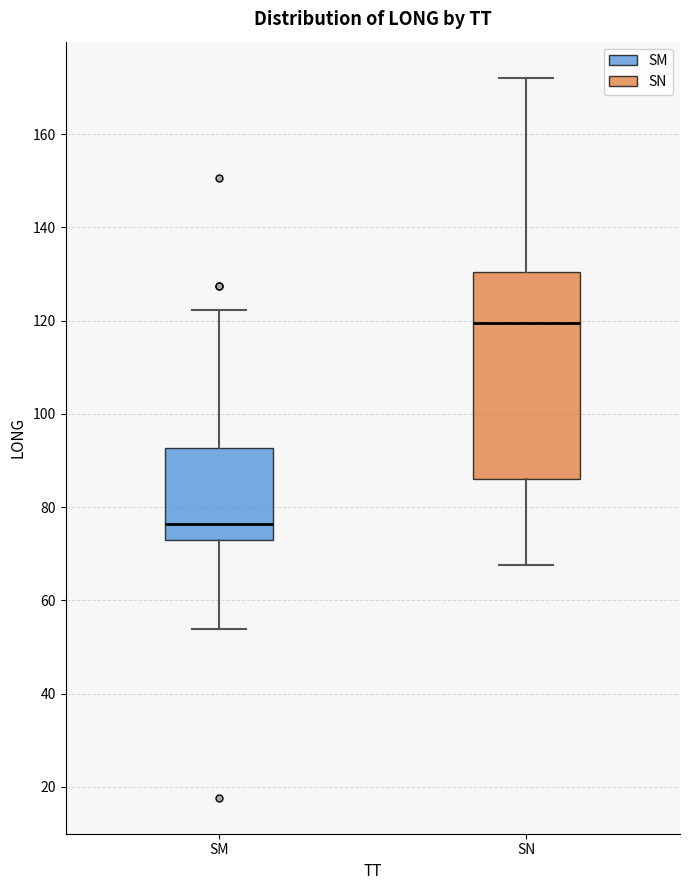

Which box's median line is the lowest?

SM